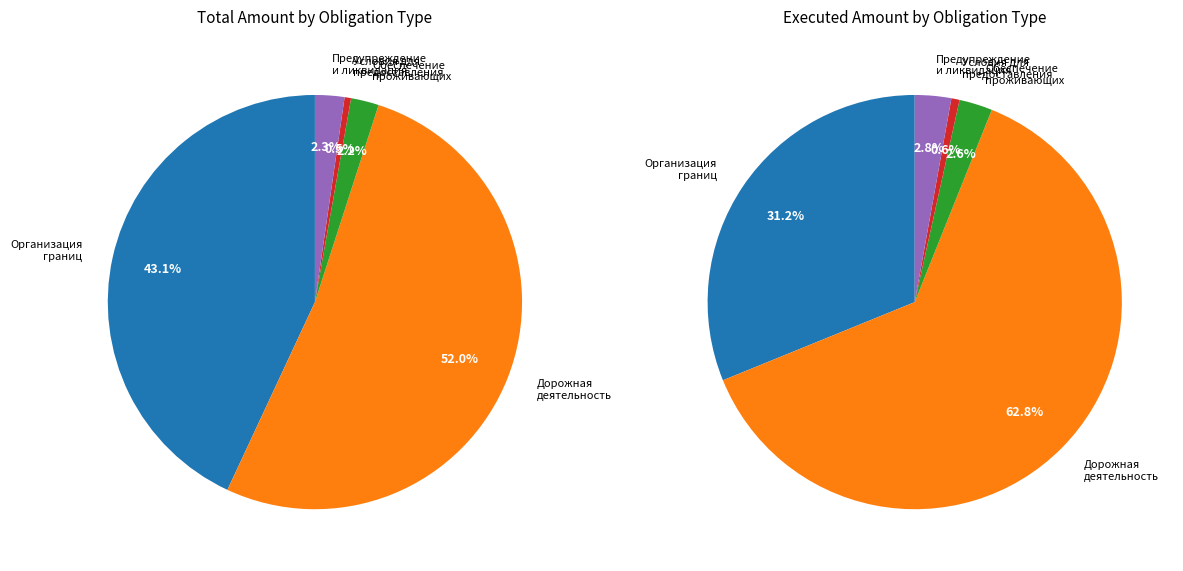

To the nearest percent, what is the average slice percentage?

20%